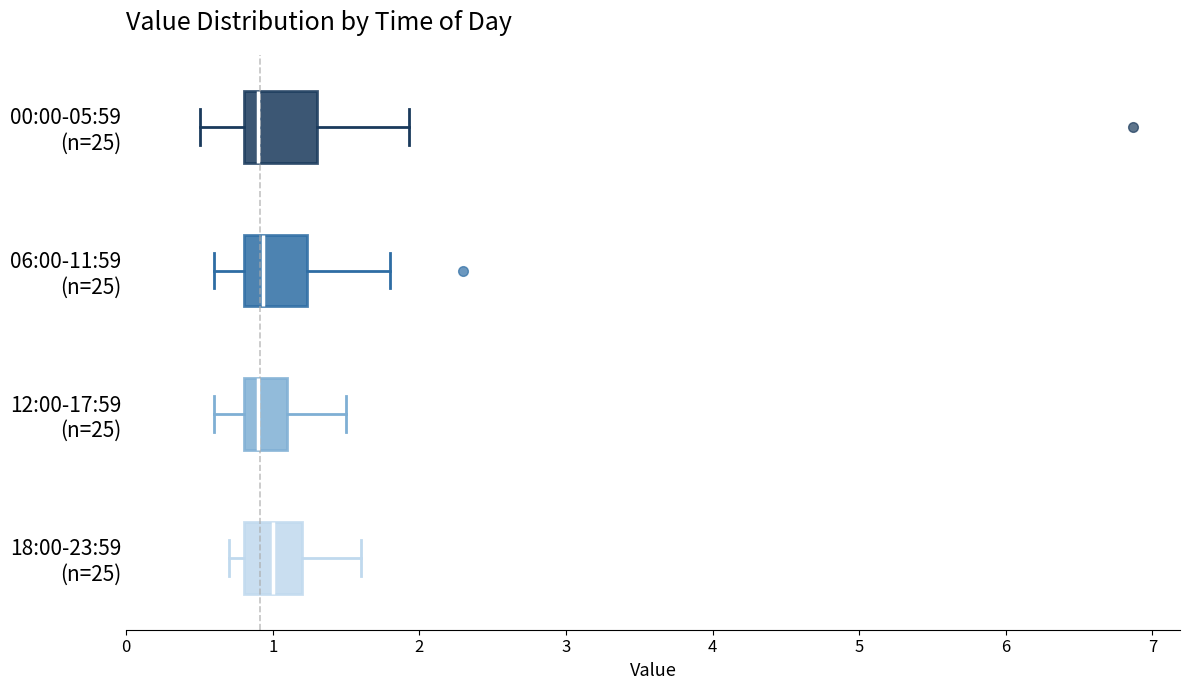

Reading bottom to top, read every box against the x-axis: the position of its median line, the range the box covers, and the ends of its whiskers. The values are not printed on the chart, so give them approximately, as read against the axis.

18:00-23:59 (n=25): median 1.0, box 0.8 to 1.2, whiskers 0.7 to 1.6
12:00-17:59 (n=25): median 0.9, box 0.8 to 1.1, whiskers 0.6 to 1.5
06:00-11:59 (n=25): median 0.9, box 0.8 to 1.2, whiskers 0.6 to 1.8
00:00-05:59 (n=25): median 0.9, box 0.8 to 1.3, whiskers 0.5 to 1.9